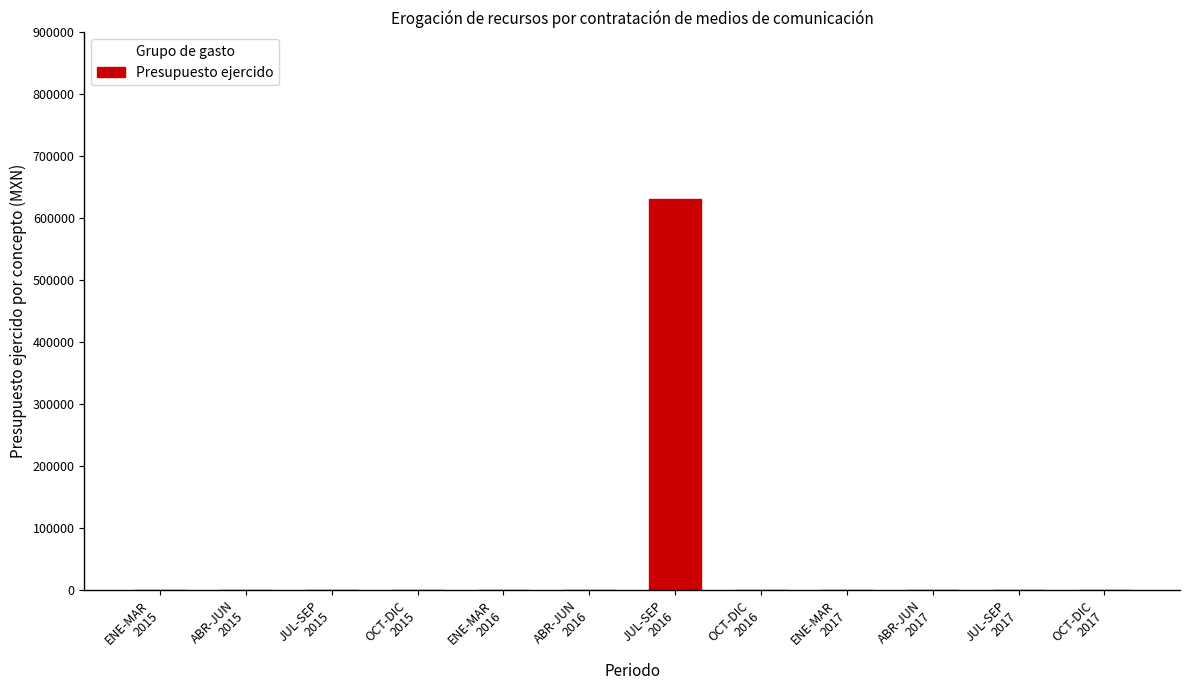

How many data points does each series have?

12